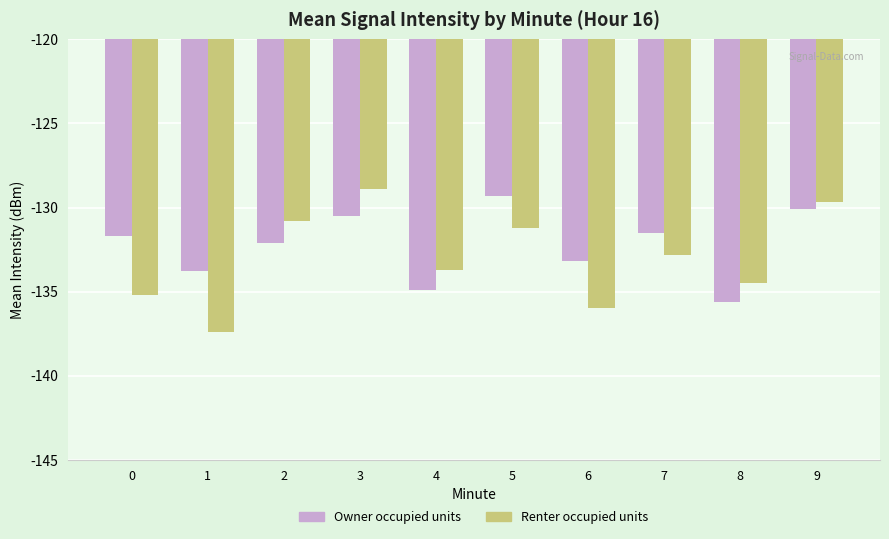

Read the Owner occupied units value at 8.

-135.6